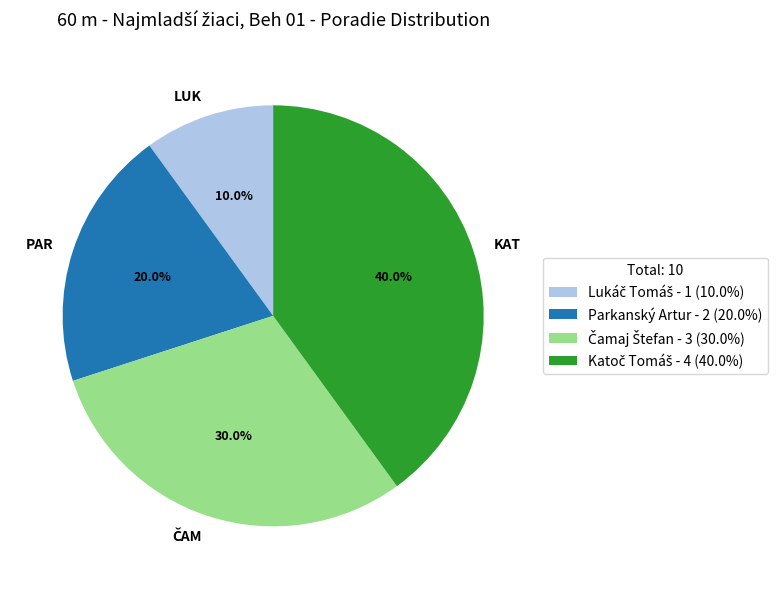

What is the ratio of the value at KAT to the value at PAR?

2.0